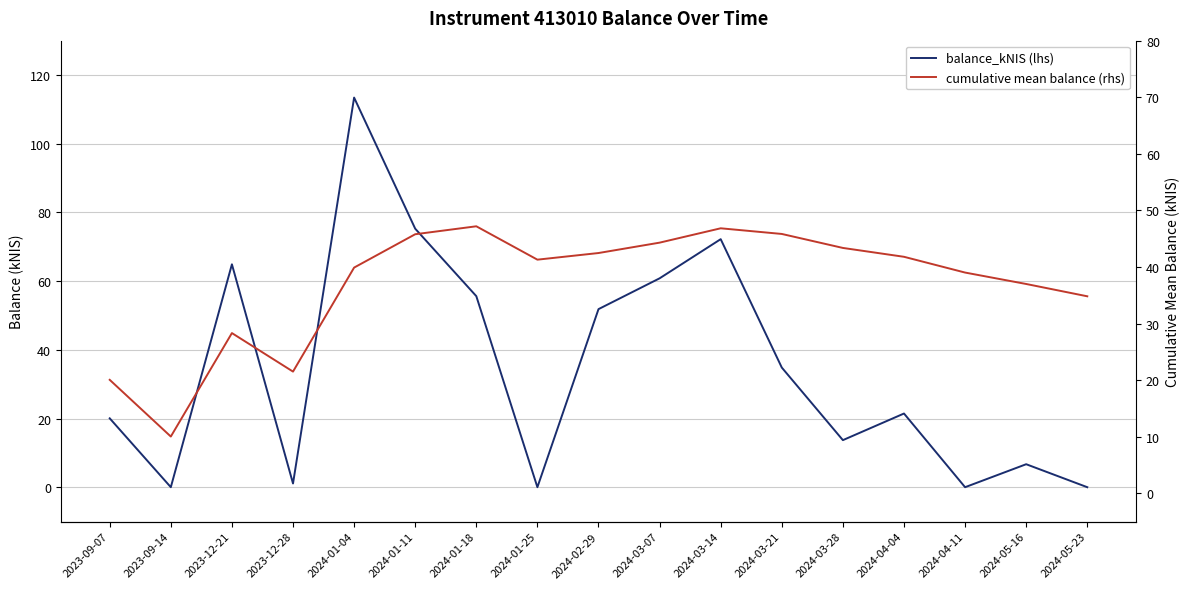

At which label does balance_kNIS (lhs) first exceed 21?

2023-12-21